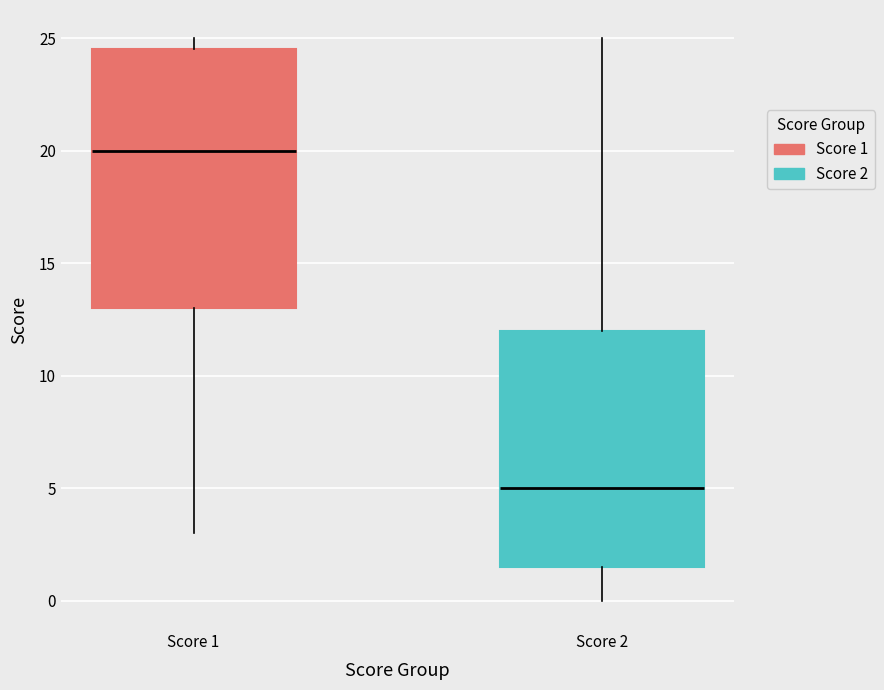

Reading left to right, read every box against the y-axis: the position of its median line, the range the box covers, and the ends of its whiskers. The values are not printed on the chart, so give them approximately, as read against the axis.

Score 1: median 20.0, box 13.0 to 24.5, whiskers 3.0 to 25.0
Score 2: median 5.0, box 1.5 to 12.0, whiskers 0.0 to 25.0